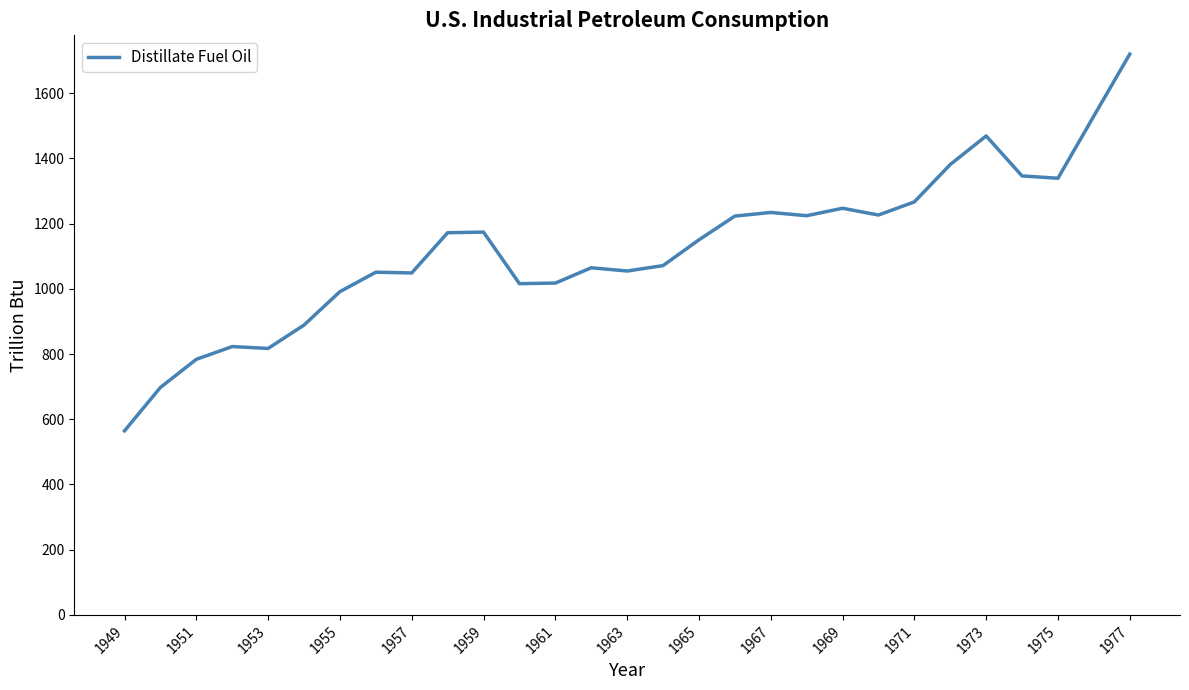

What is the sum of all values?

32588.7